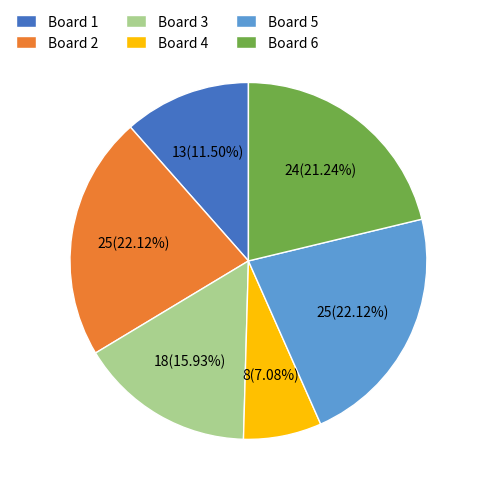

Do Board 3 and Board 1 together represent more than half of the pie?

No